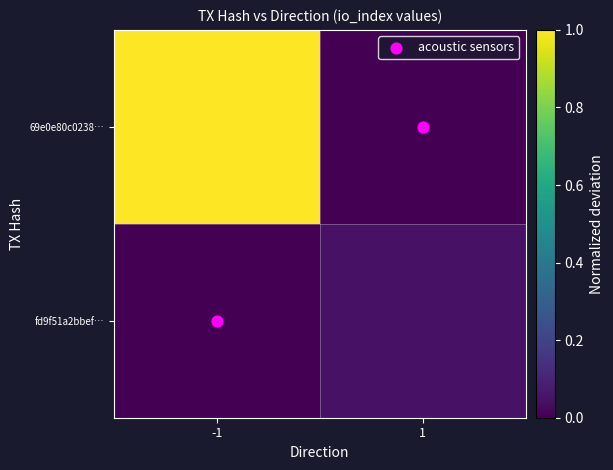

Between -1 and 1, which is larger?

-1